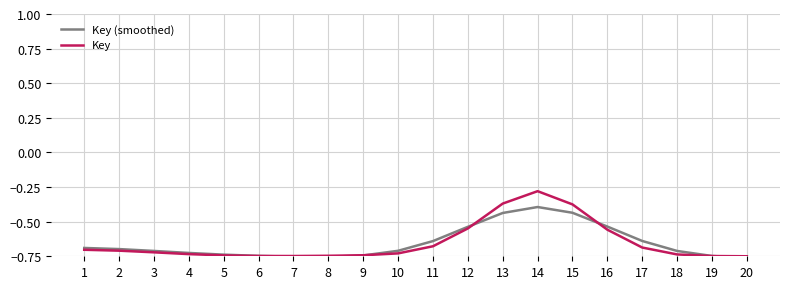

How many lines are shown in the chart?

2